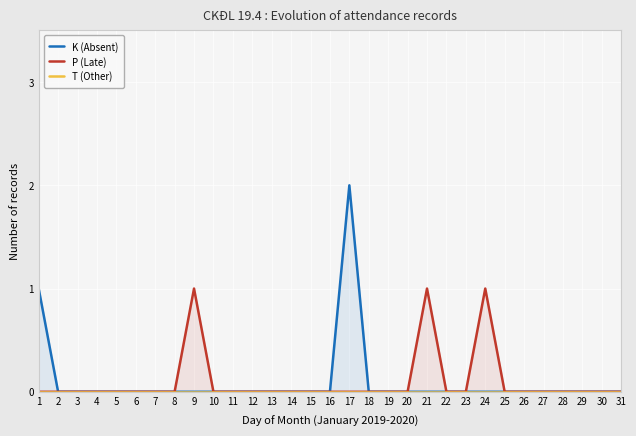

Which series has the largest total across all categories?

K (Absent)